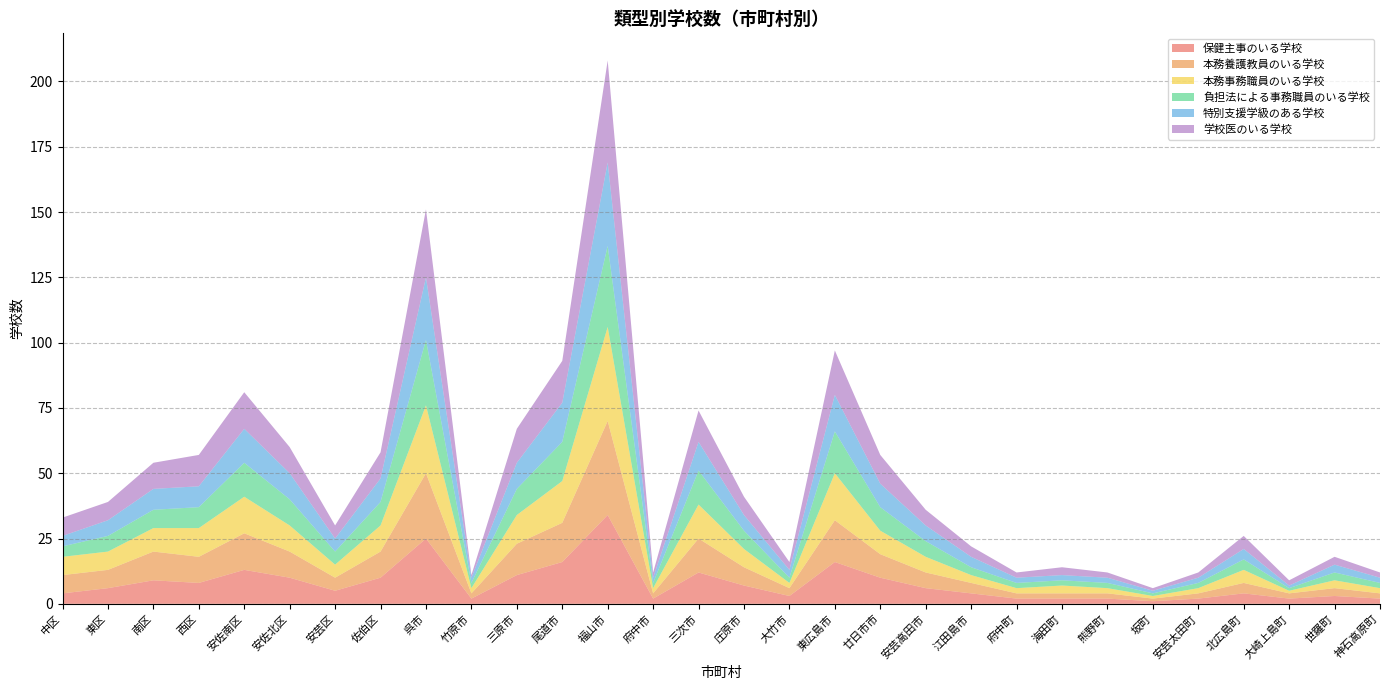

Reading left to right, transcribe all the data shown in this chart.

保健主事のいる学校: 4	6	9	8	13	10	5	10	25	2	11	16	34	2	12	7	3	16	10	6	4	2	2	2	1	2	4	2	3	2
本務養護教員のいる学校: 7	7	11	10	14	10	5	10	25	2	12	15	36	2	13	7	3	16	9	6	4	2	2	2	1	2	4	2	3	2
本務事務職員のいる学校: 7	7	9	11	14	10	5	10	26	2	11	16	36	2	13	7	2	18	9	6	3	2	3	2	1	2	5	1	3	2
負担法による事務職員のいる学校: 4	6	7	8	13	10	5	9	25	2	10	15	31	2	13	7	2	16	9	6	3	2	2	2	1	2	4	1	3	2
特別支援学級のある学校: 4	6	8	8	13	10	5	9	24	2	10	15	32	2	11	6	3	14	9	6	4	2	2	2	1	2	4	1	3	2
学校医のいる学校: 7	7	10	12	14	10	5	10	26	1	13	16	39	2	12	7	3	17	11	6	4	2	3	2	1	2	5	2	3	2